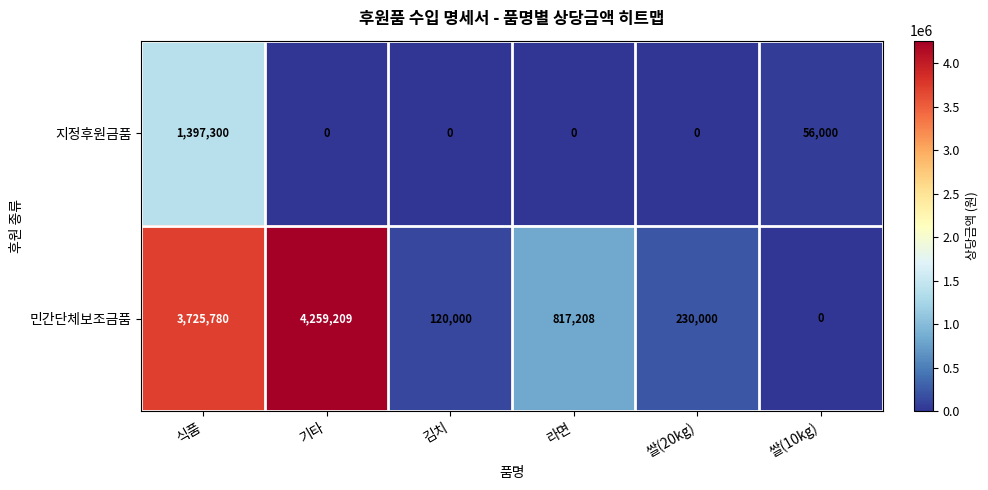

What is the total value across all series at 쌀(10kg)?

56000